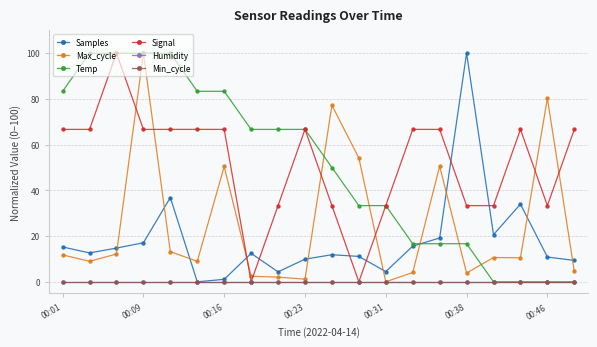

List the series in order of their peak value, highest first.

Samples, Max_cycle, Temp, Signal, Humidity, Min_cycle